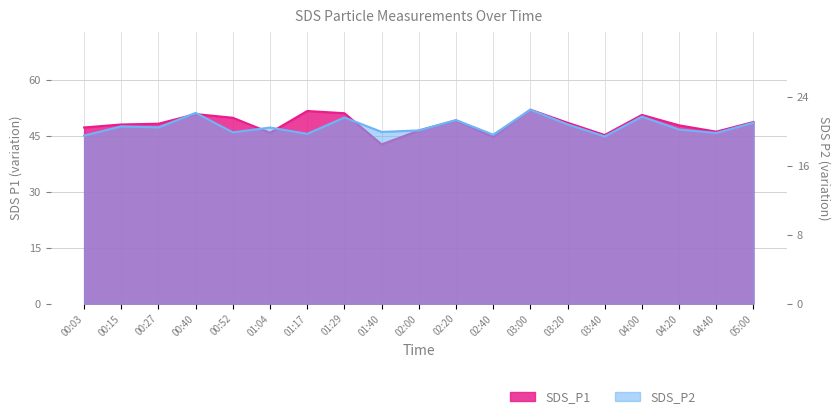

Reading right to left, list all the values displayed in this chart.

SDS_P1: 48.8	46.2	47.9	50.7	45.3	48.6	52.1	44.8	49.2	46.5	42.8	51.1	51.8	45.9	49.9	50.9	48.3	48.1	47.3
SDS_P2: 21.0	19.8	20.2	21.7	19.4	20.8	22.5	19.6	21.3	20.1	19.9	21.6	19.7	20.4	19.9	22.1	20.4	20.6	19.5